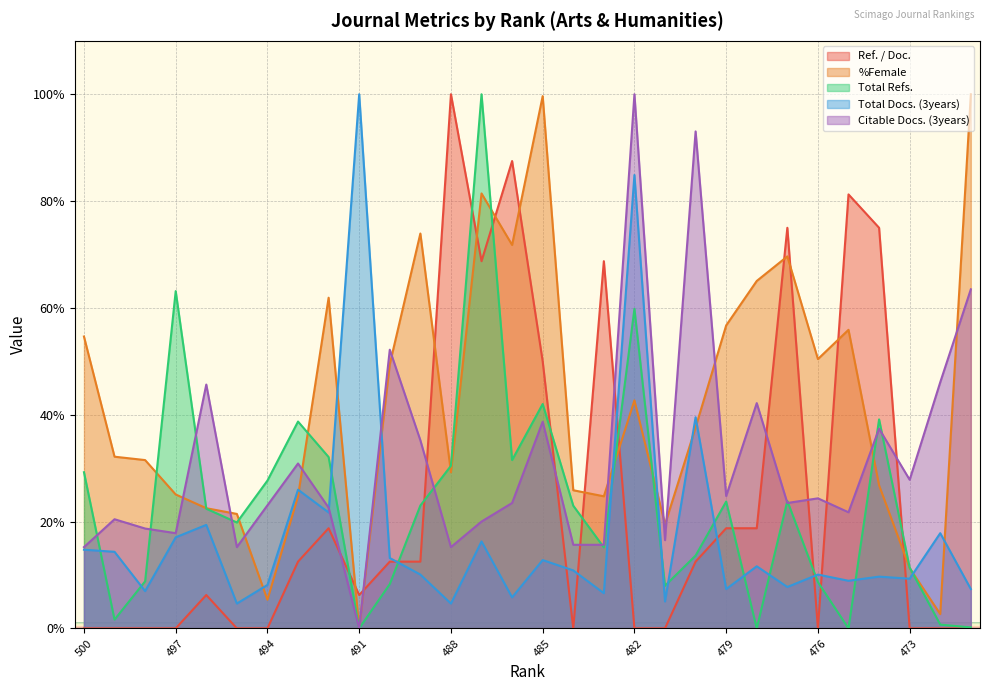

What is the value of the %Female point at the 24th from the left?

69.6